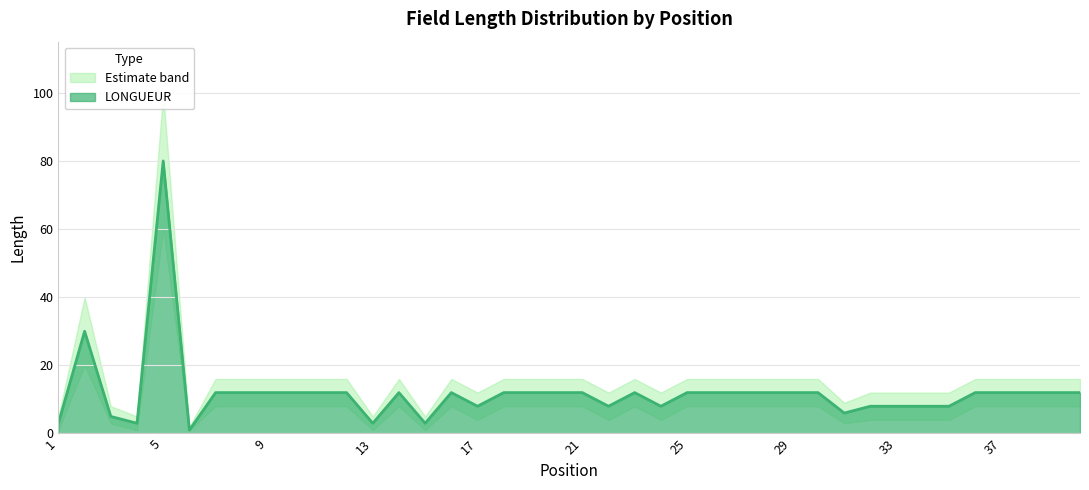

True or false: lower has a value of 4 at 35.

True